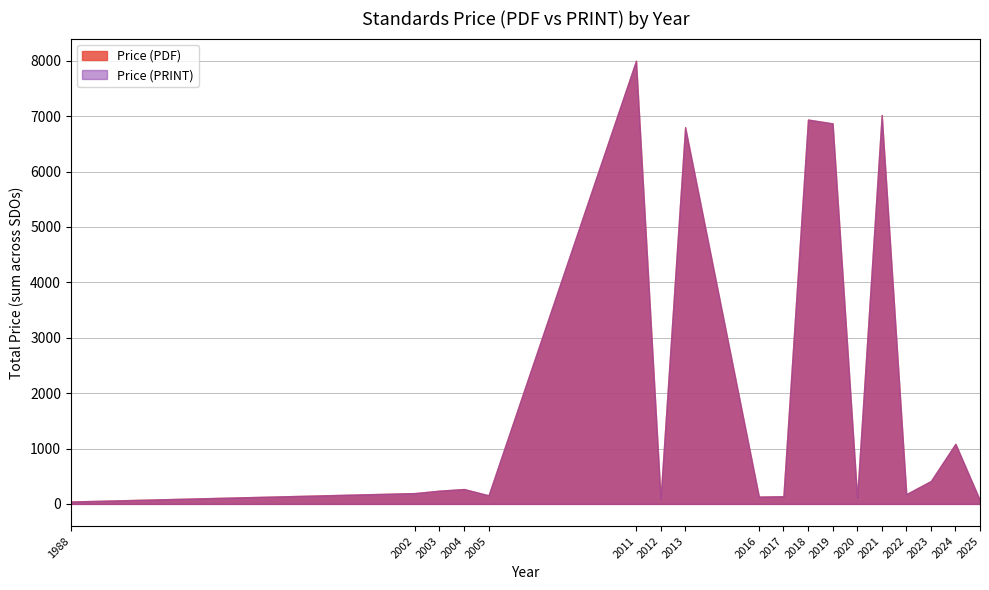

Which series has the largest total across all categories?

Price (PDF)